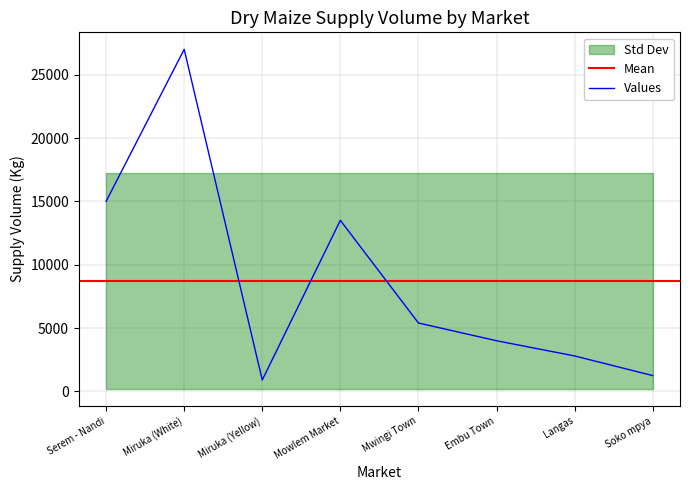

True or false: the data has more than 0 interior local peaks.

True